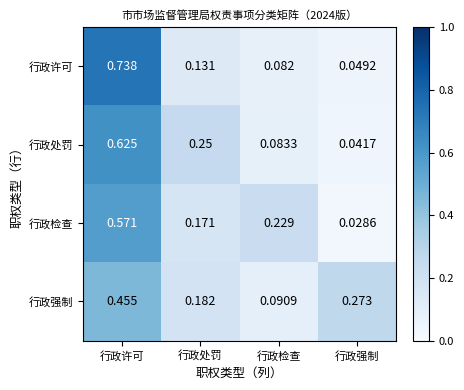

Where is 行政检查 nearest to the value 0?

行政强制